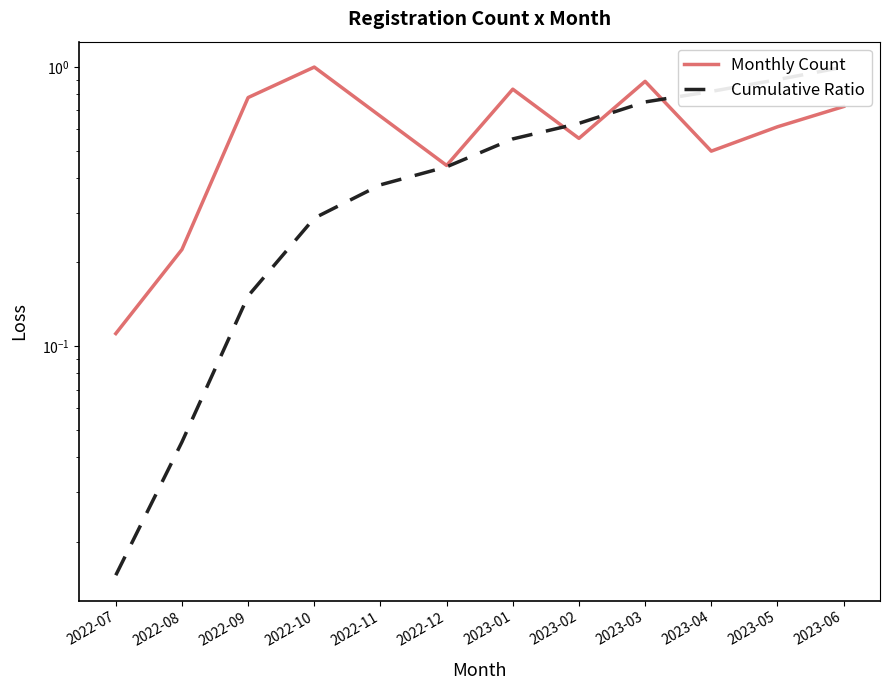

Reading left to right, transcribe all the data shown in this chart.

Monthly Count: 0.1	0.2	0.8	1.0	0.7	0.4	0.8	0.6	0.9	0.5	0.6	0.7
Cumulative Ratio: 0.0	0.0	0.2	0.3	0.4	0.4	0.6	0.6	0.8	0.8	0.9	1.0